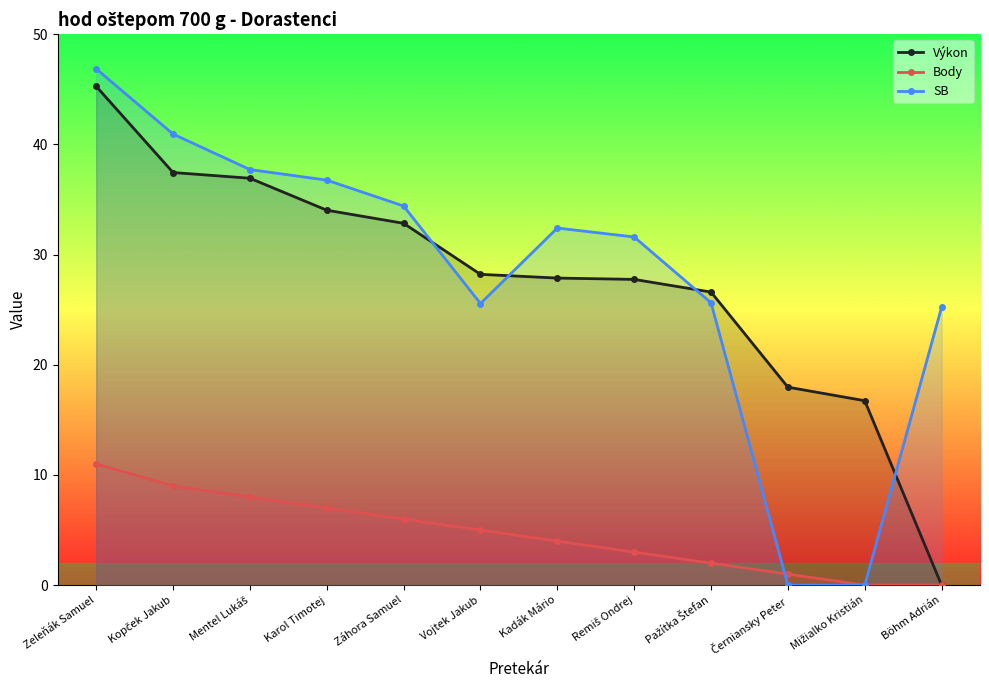

Rank the categories by SB value from highest to lowest.

Zeleňák Samuel, Kopček Jakub, Mentel Lukáš, Karol Timotej, Záhora Samuel, Kadák Mário, Remiš Ondrej, Pažítka Štefan, Vojtek Jakub, Böhm Adrián, Černiansky Peter, Mižialko Kristián